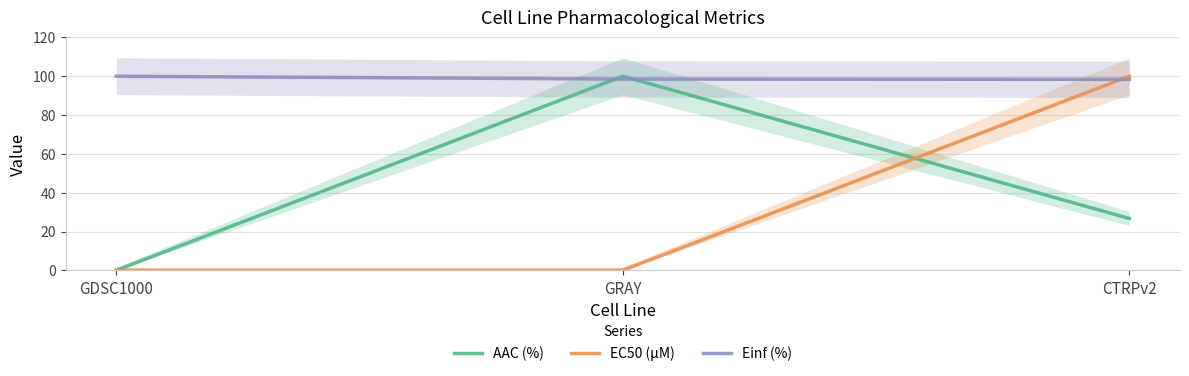

How many lines are shown in the chart?

3